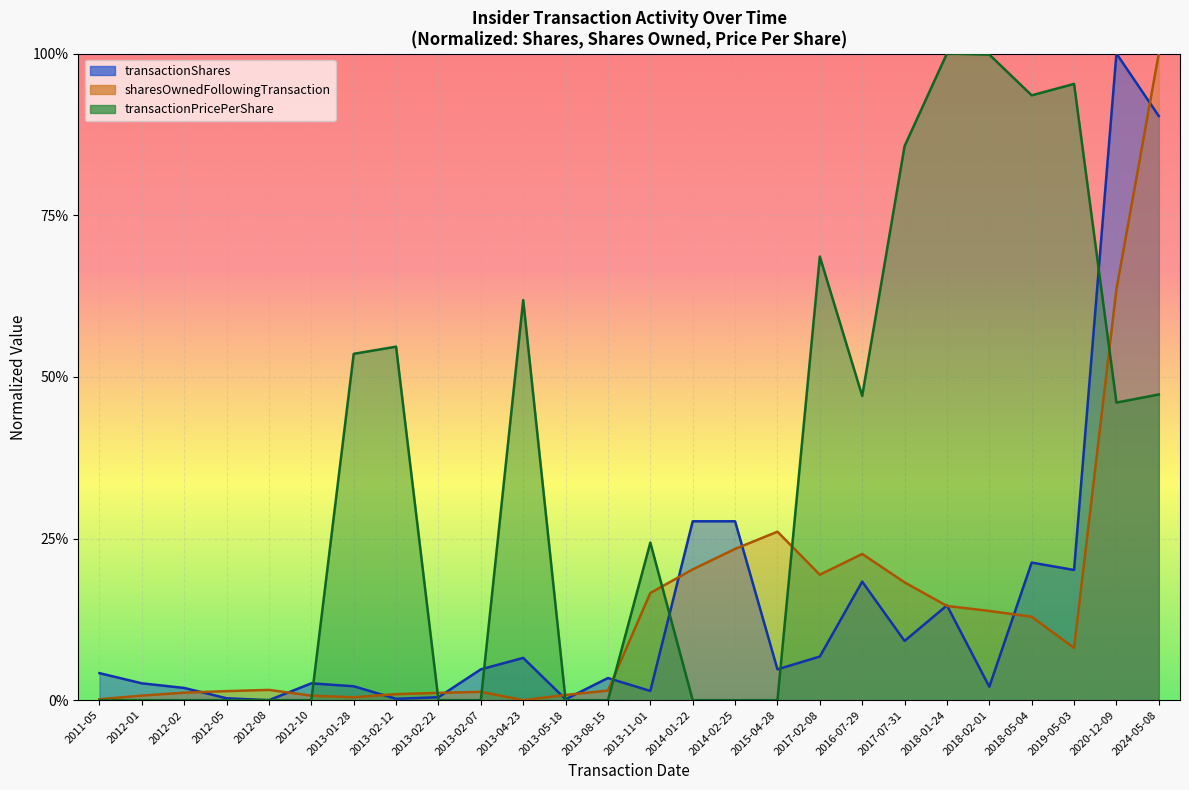

How many interior local valleys does the transactionPricePerShare series have?

3